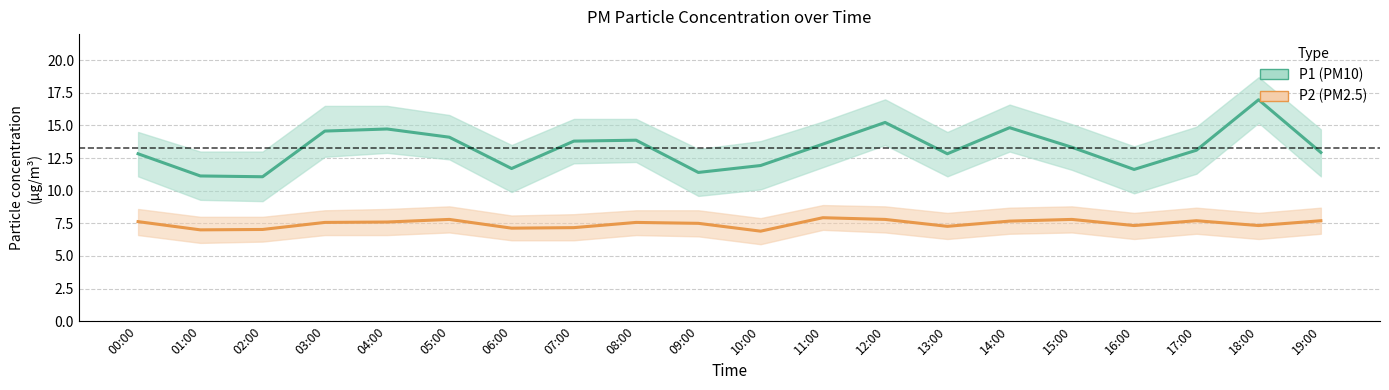

Is it true that P2 (PM2.5) equals 6.9 at 10:00?

True